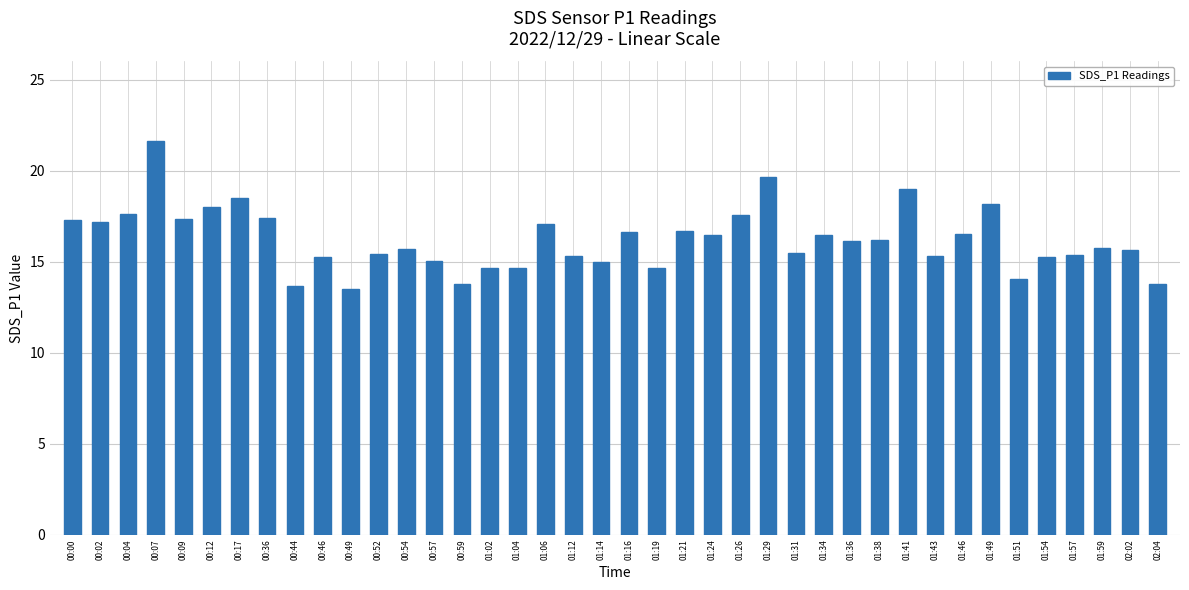

What is the label of the 29th bar from the left?

01:36